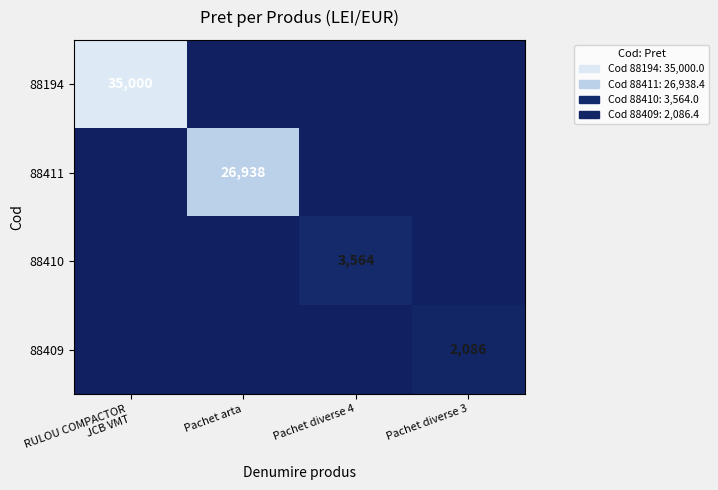

True or false: 88409 has a value of 3114 at Pachet diverse 3.

False